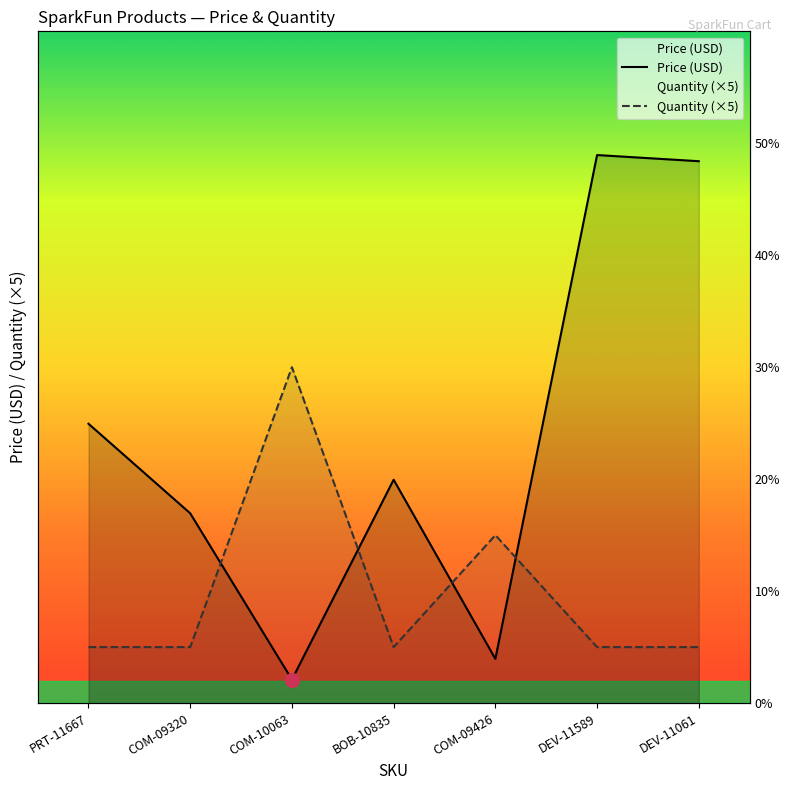

How many interior local valleys does the Quantity (×5) series have?

1